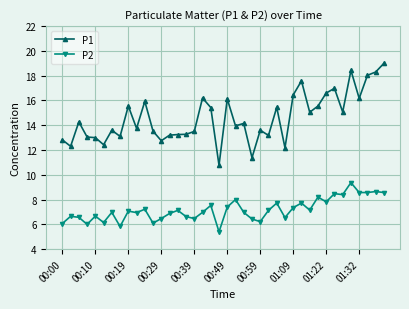

What is the minimum value shown in the chart?

5.4